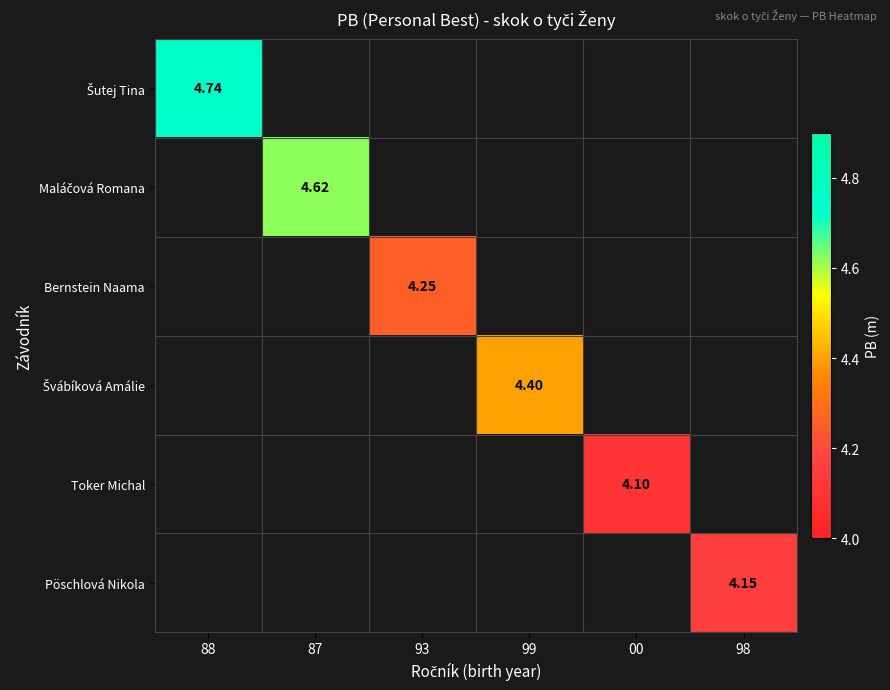

Which category has the highest value in the Šutej Tina series?

88